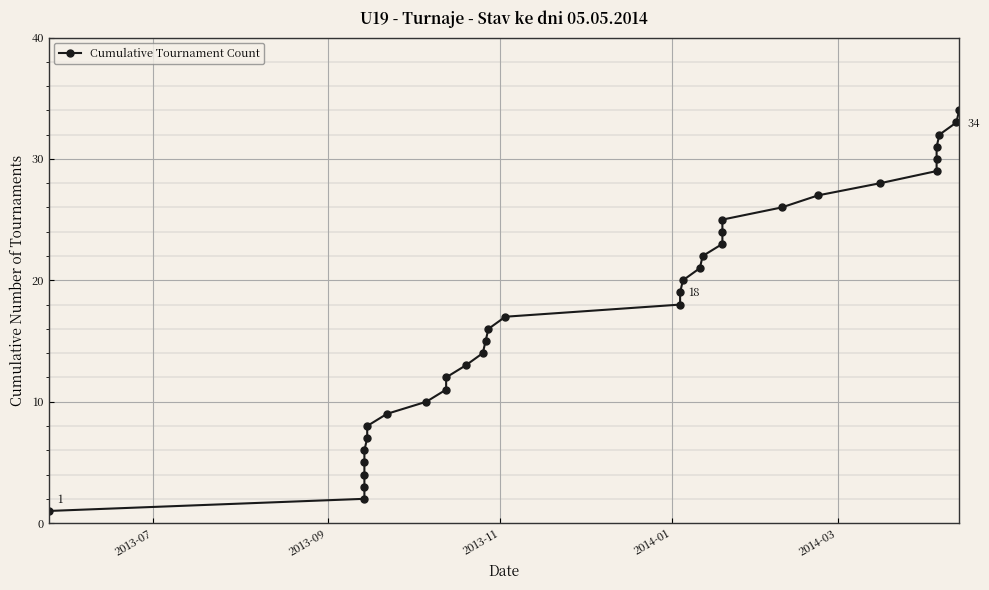

What is the difference between the maximum and second lowest values?

32